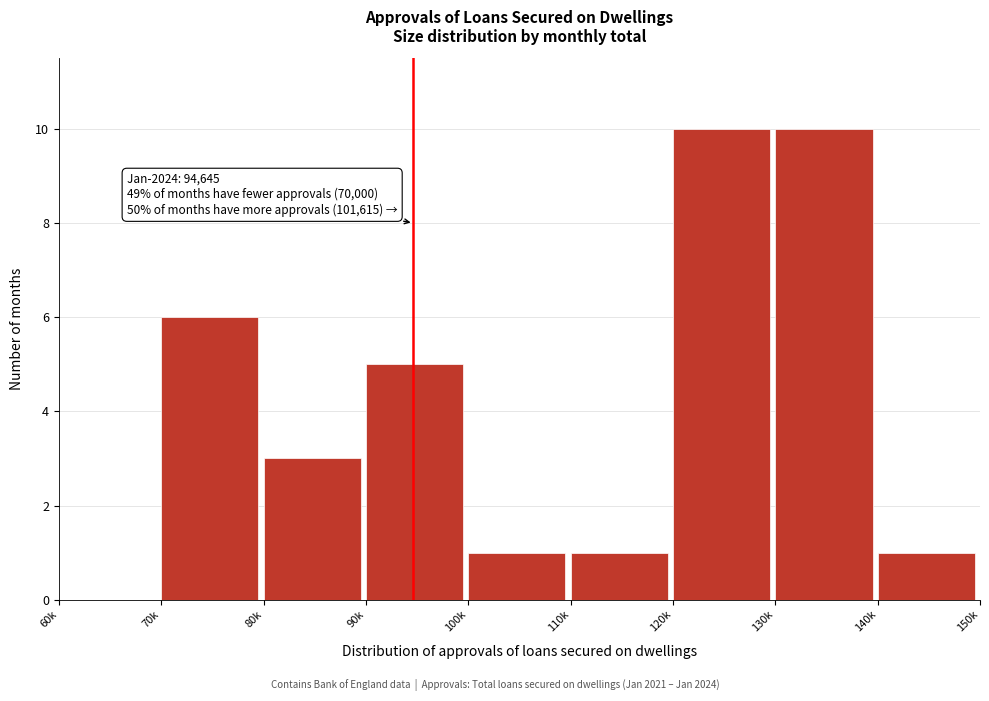

Reading left to right, list all the values displayed in this chart.

60k=0	70k=6	80k=3	90k=5	100k=1	110k=1	120k=10	130k=10	140k=1